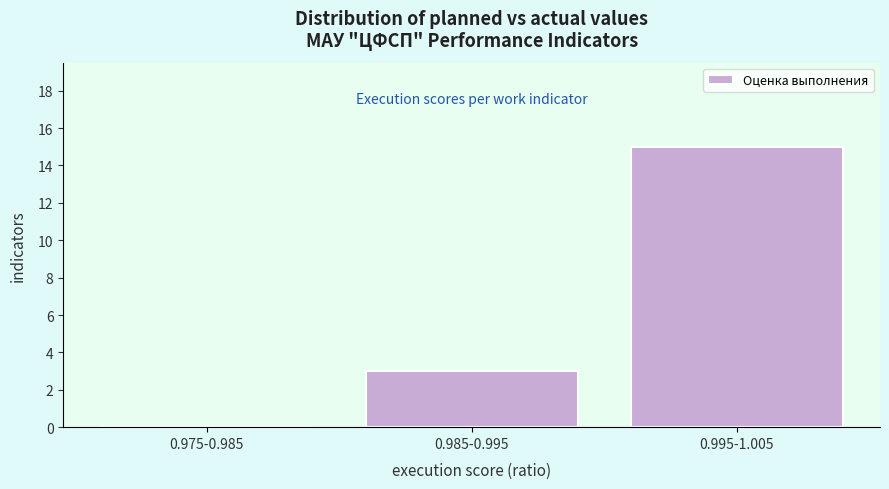

Reading left to right, list all the values displayed in this chart.

0.975-0.985=0	0.985-0.995=3	0.995-1.005=15